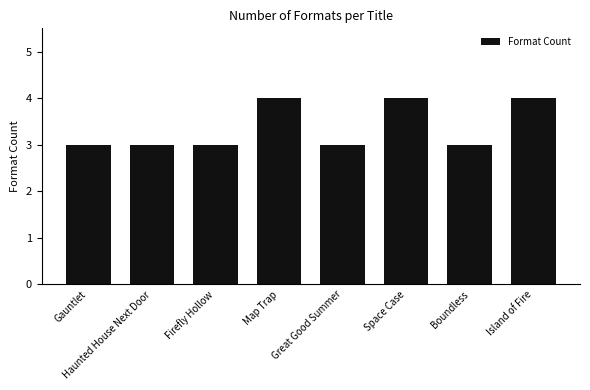

What is the sum of the values at Island of Fire and Great Good Summer?

7